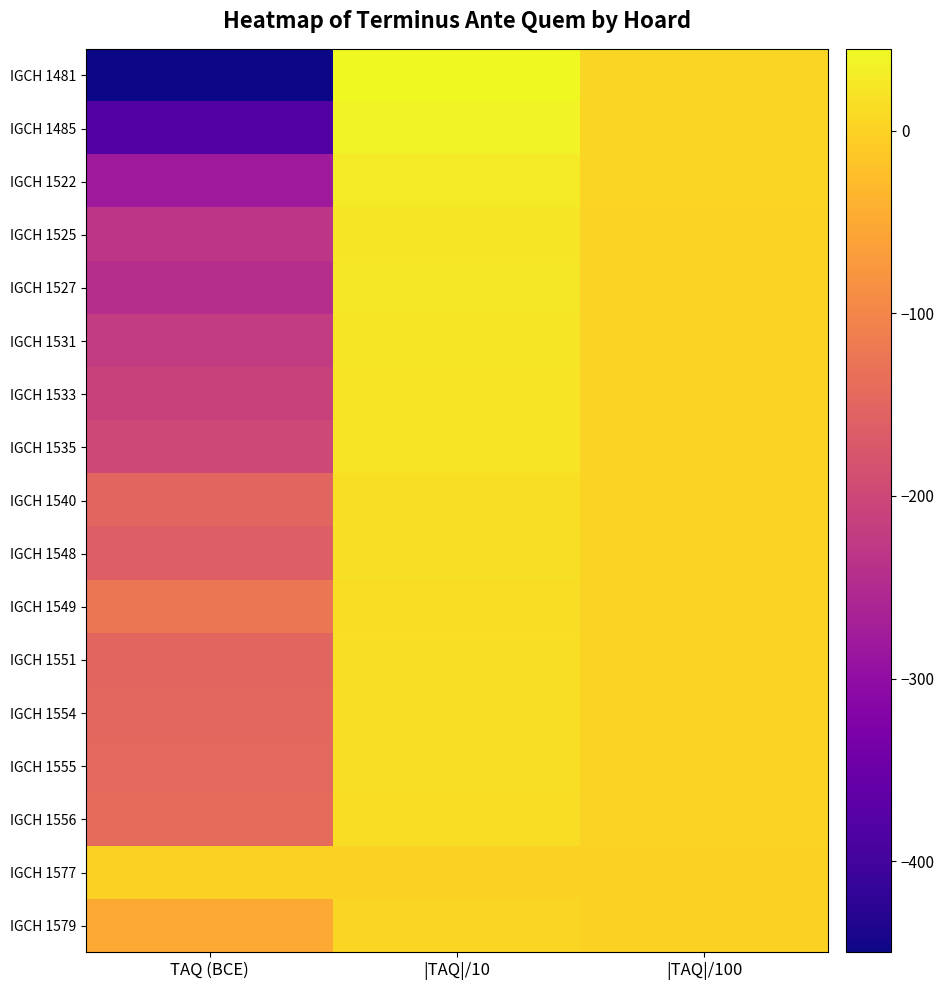

At how many categories does at least one series exceed -66?

3